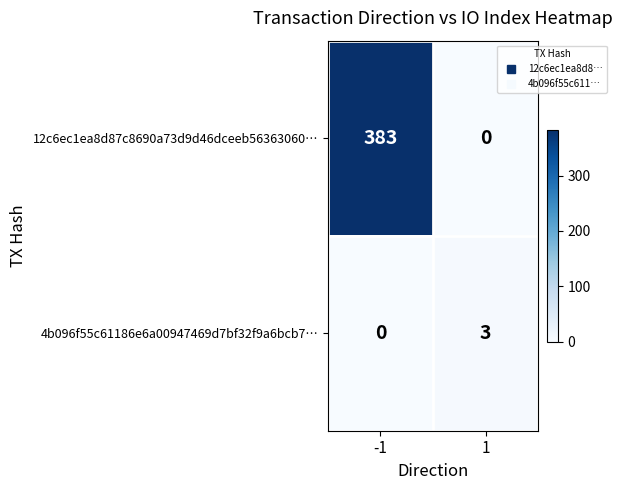

What value does the 12c6ec1ea8d87c8690a73d9d46dceeb56363060… series have at -1?

383